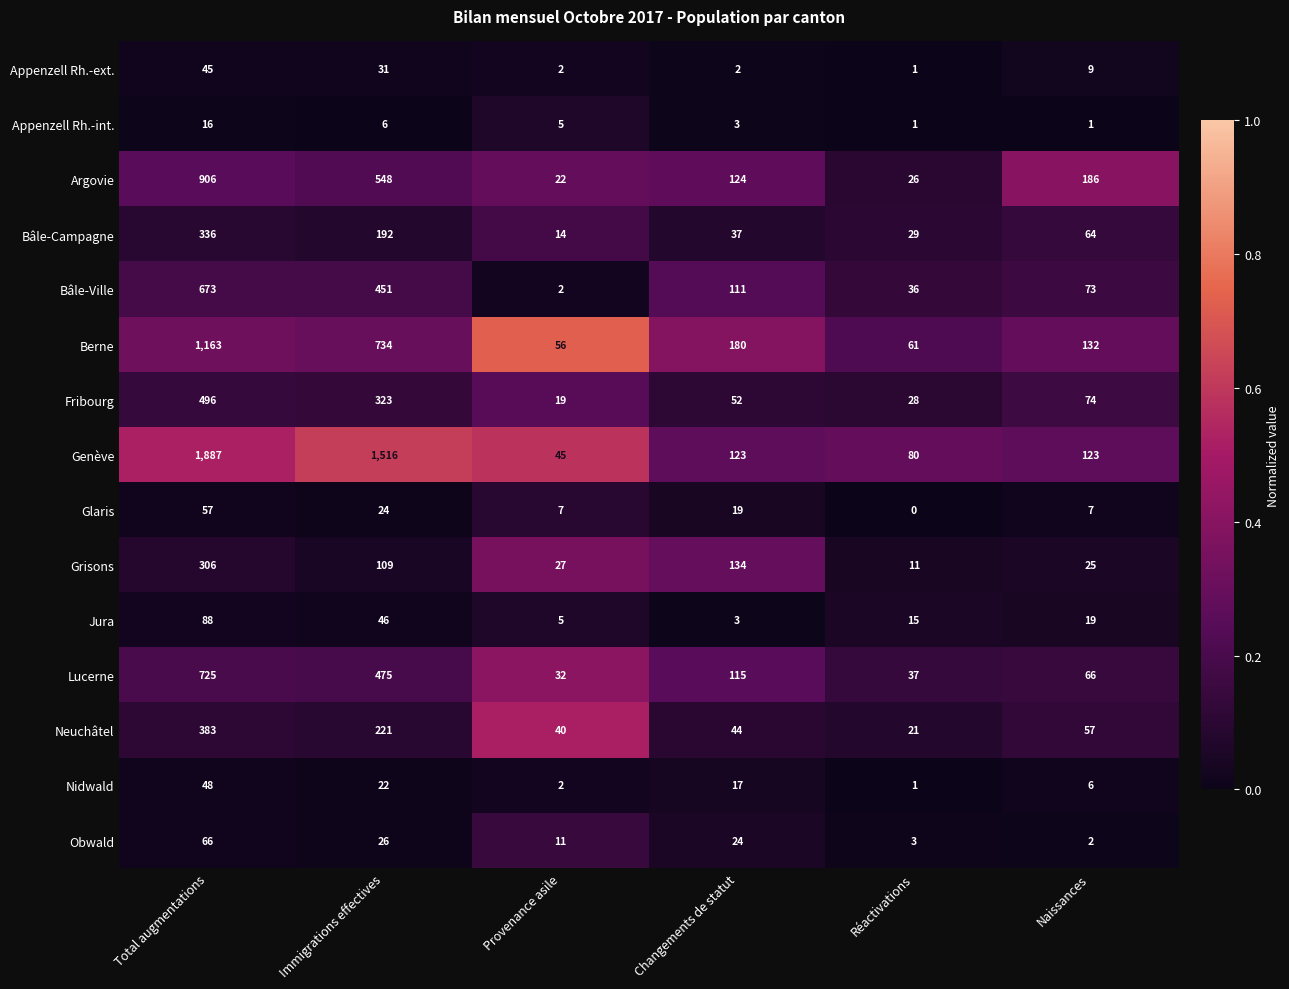

Which series changed the most between Changements de statut and Réactivations?

Grisons